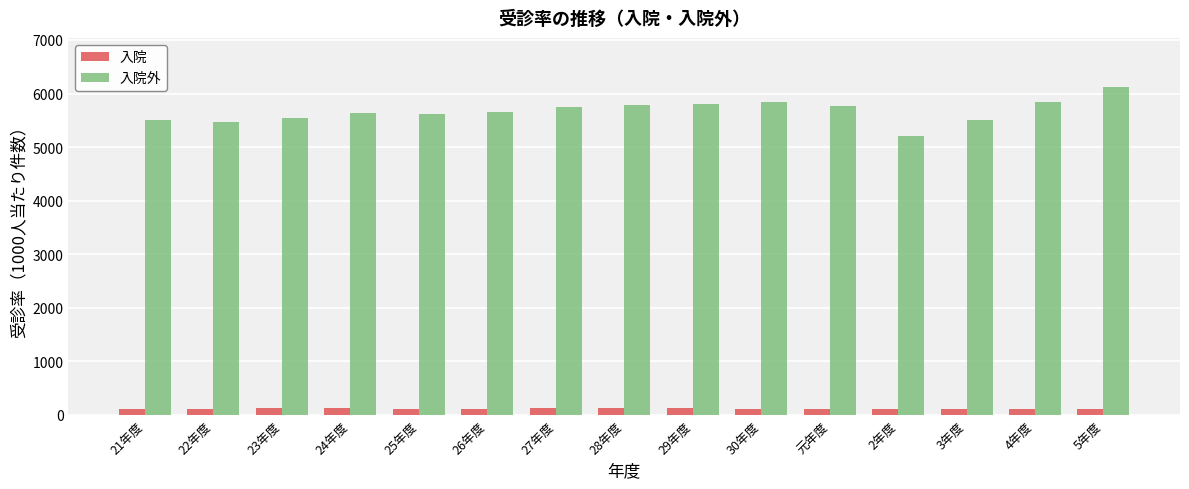

What is the difference between the maximum and minimum values in the 入院 series?

13.6